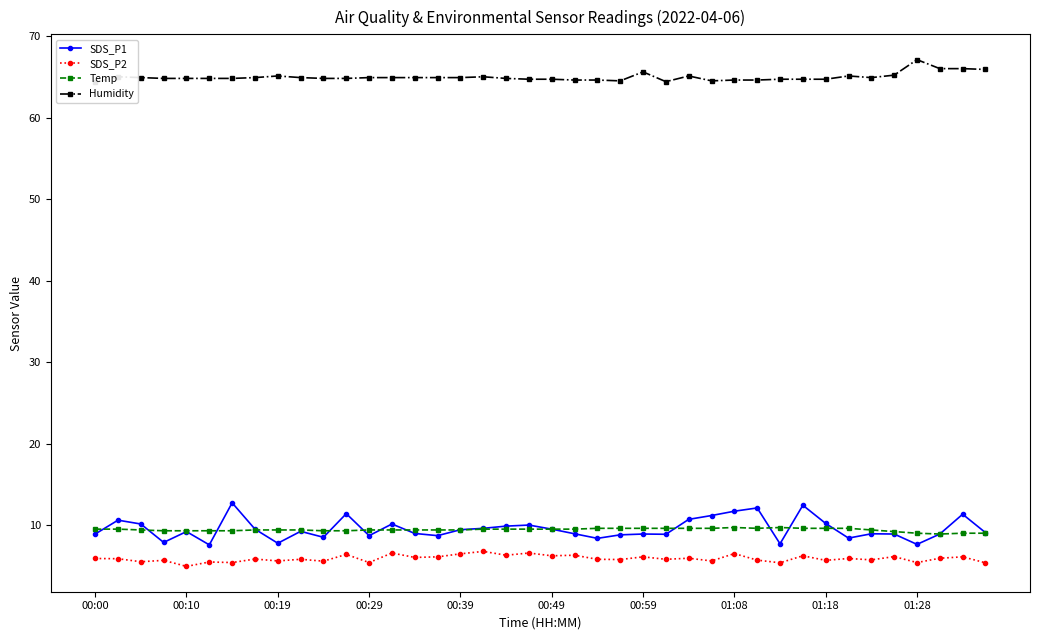

In SDS_P1, how many points are higher than both neighbors (excluding endpoints)?

12